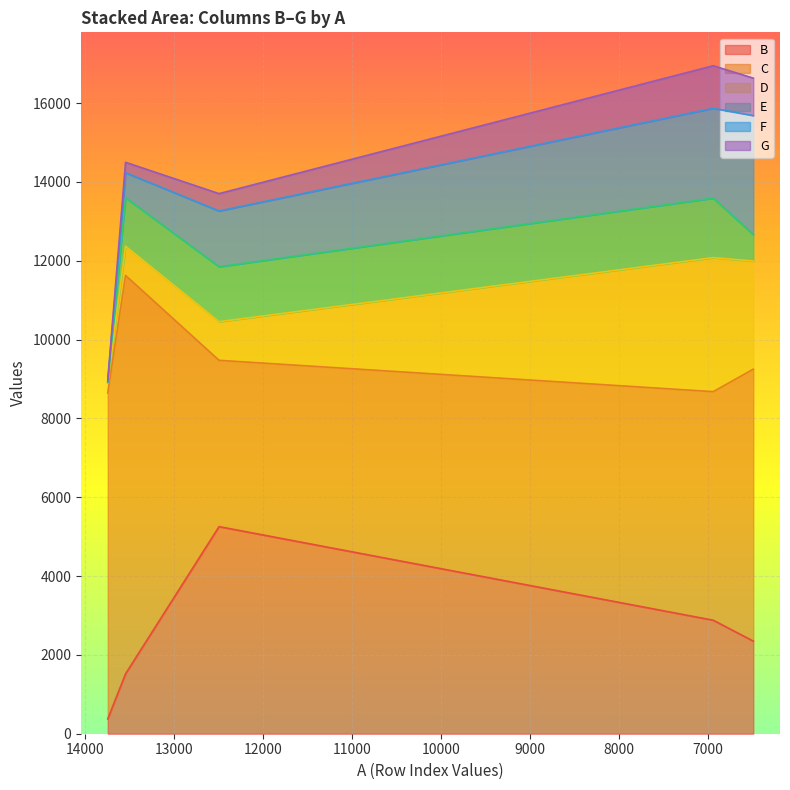

True or false: C and F intersect in this chart.

False